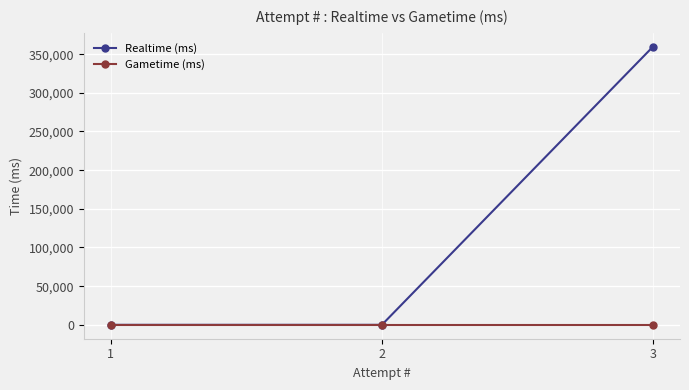

True or false: Gametime (ms) has a value of 0 at 1.

True